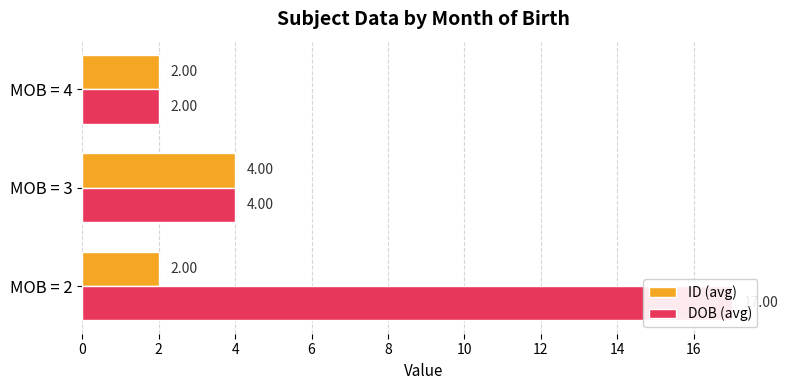

True or false: DOB (avg) has a value of 24 at MOB = 2.

False